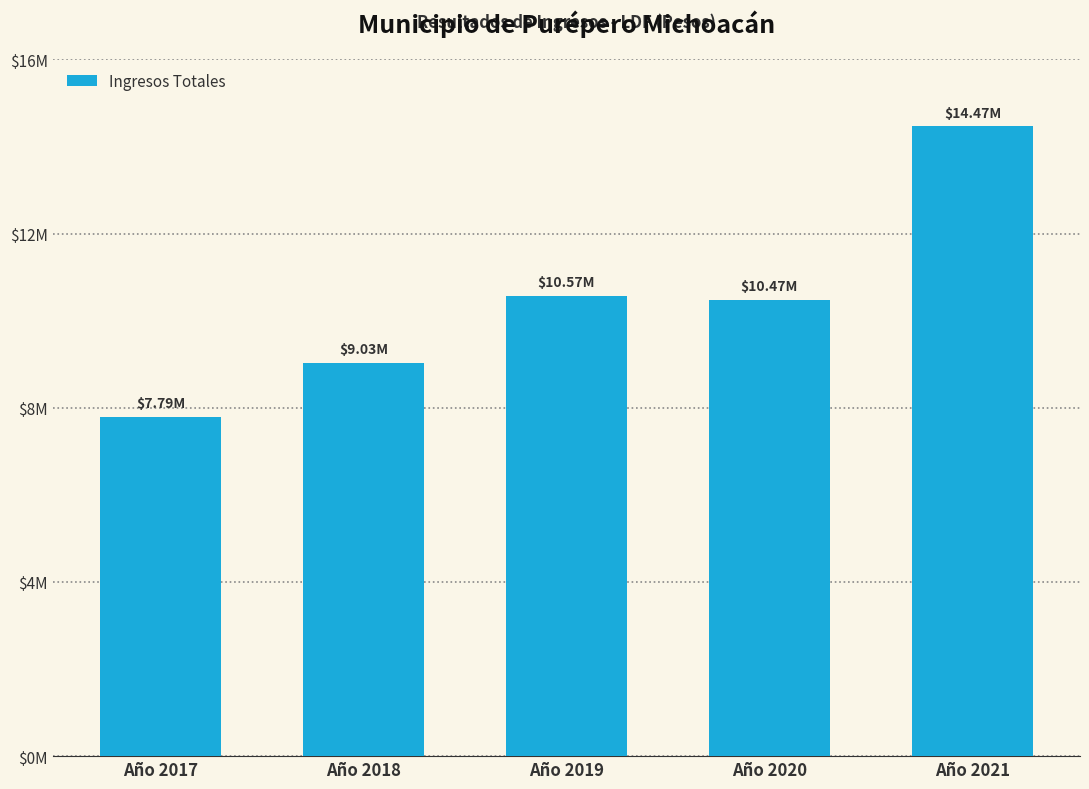

Are the bars horizontal?

No